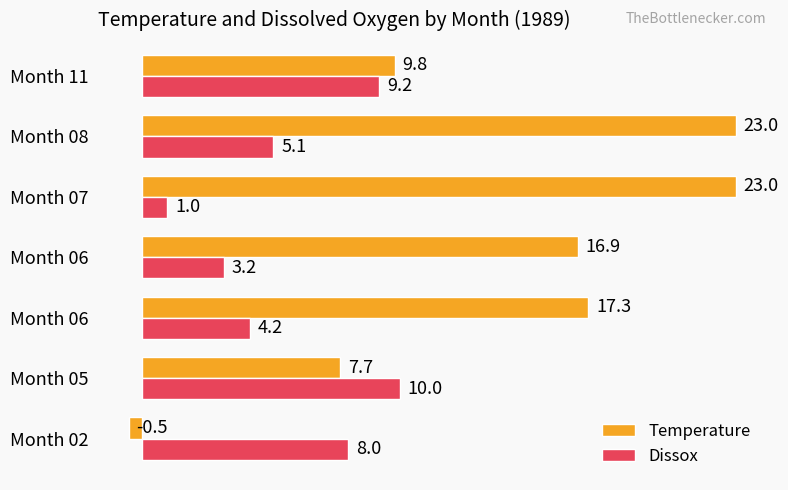

At how many categories does at least one series exceed 21?

2